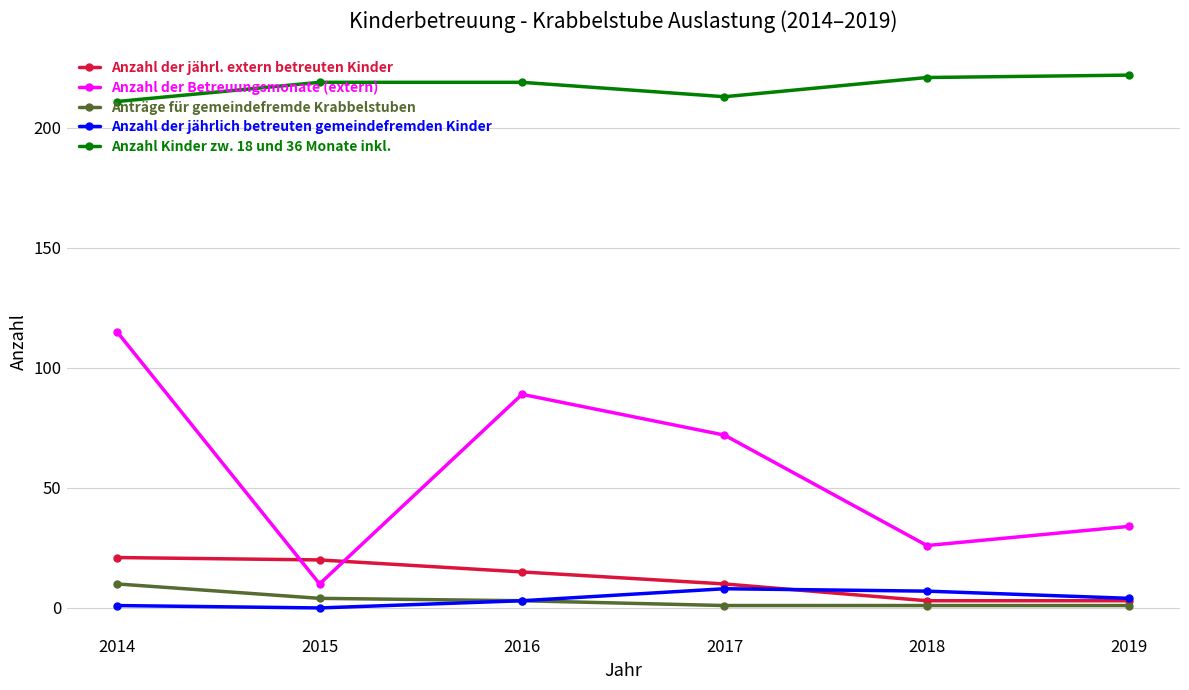

What is the maximum value for Anzahl der jährl. extern betreuten Kinder?

21